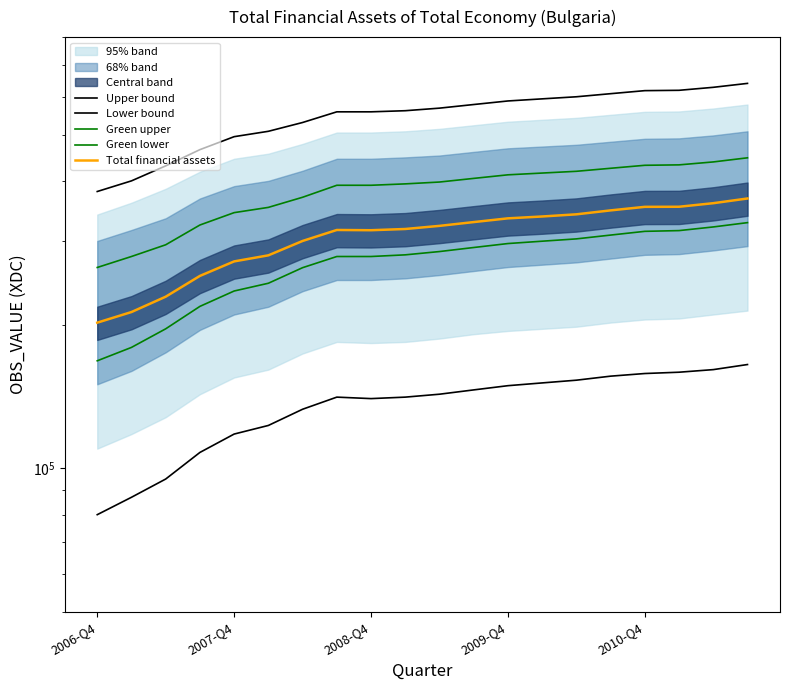

What is the lowest value of the Green lower series?

168000.0